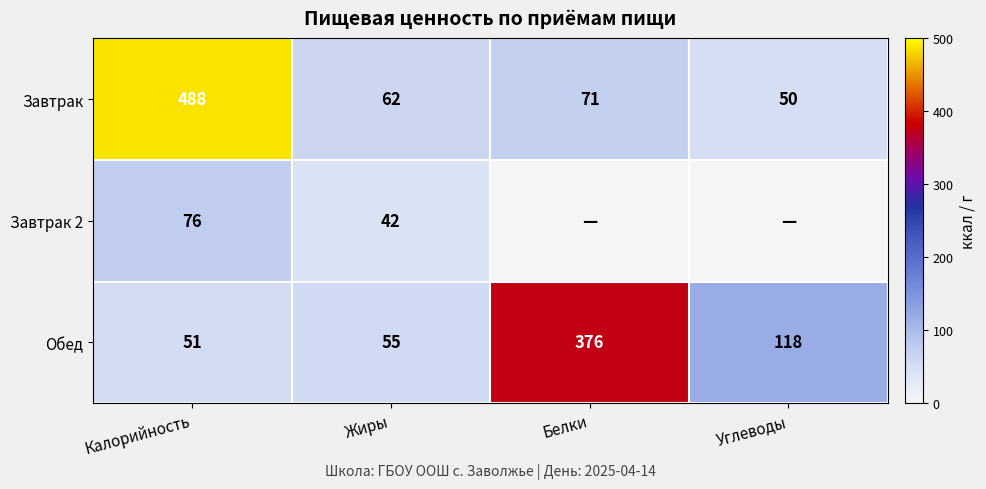

The value of Завтрак 2 at Жиры is 42. True or false?

True